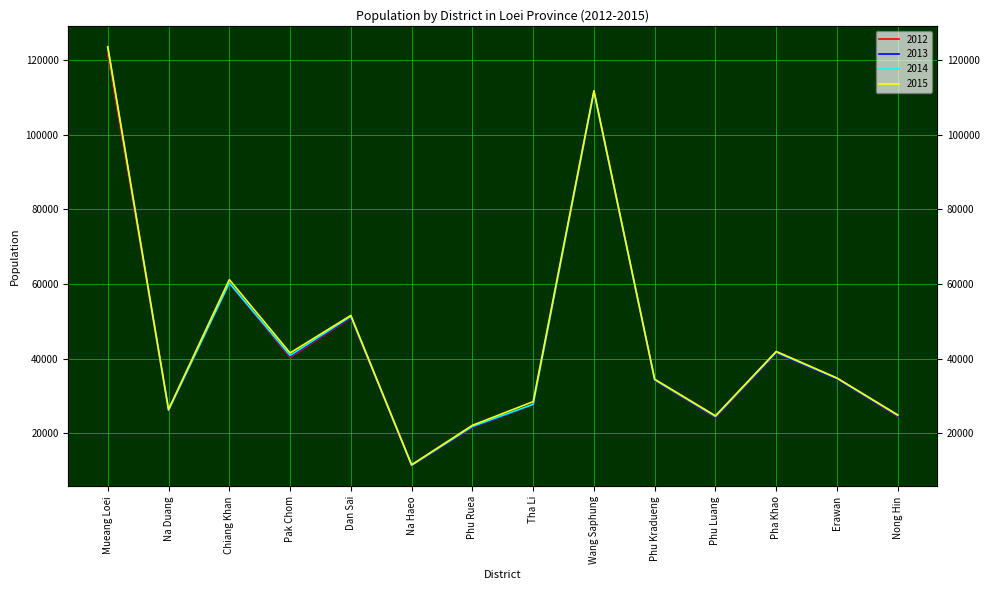

In 2012, how many points are lower than both neighbors (excluding endpoints)?

4